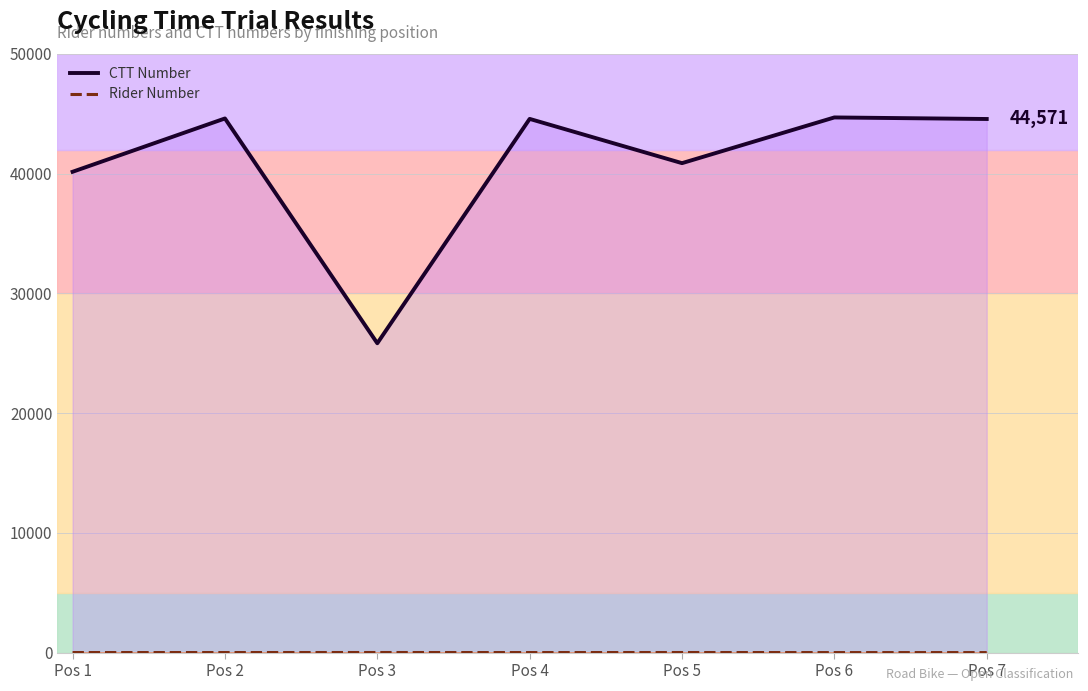

Reading left to right, transcribe all the data shown in this chart.

CTT Number: 40162	44616	25838	44579	40883	44701	44571
Rider Number: 5	4	7	3	6	2	1